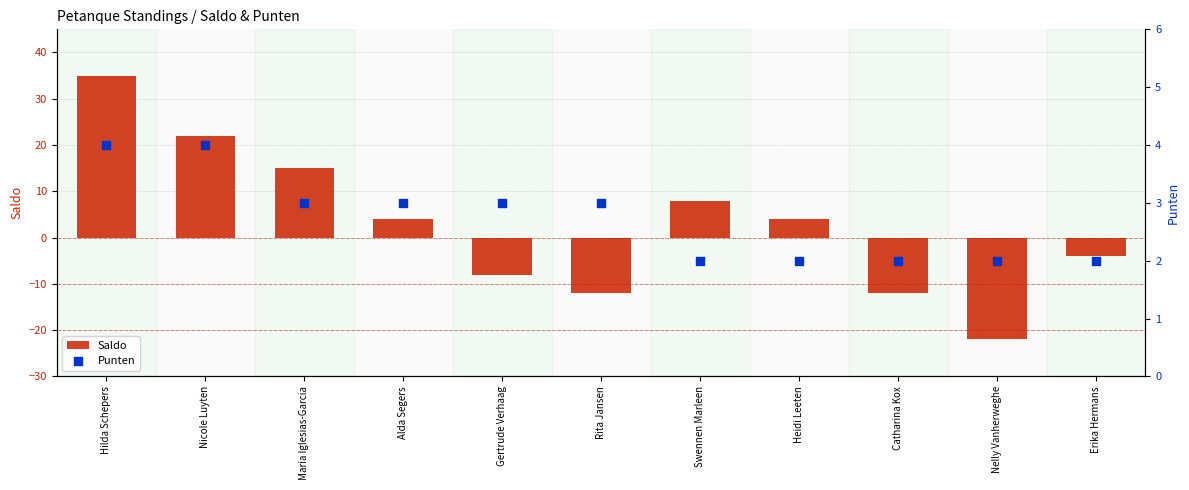

Which series has the largest Y range (max minus min)?

Saldo